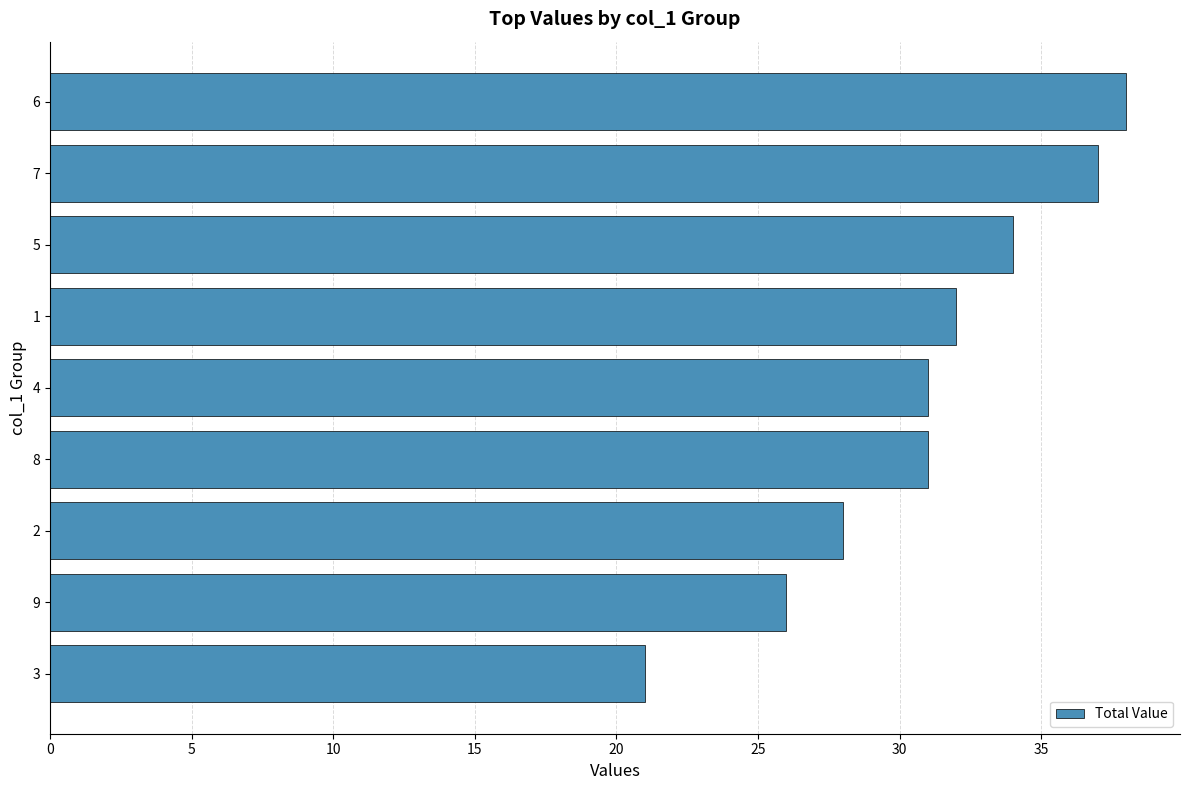

What is the approximate value at 2?

28